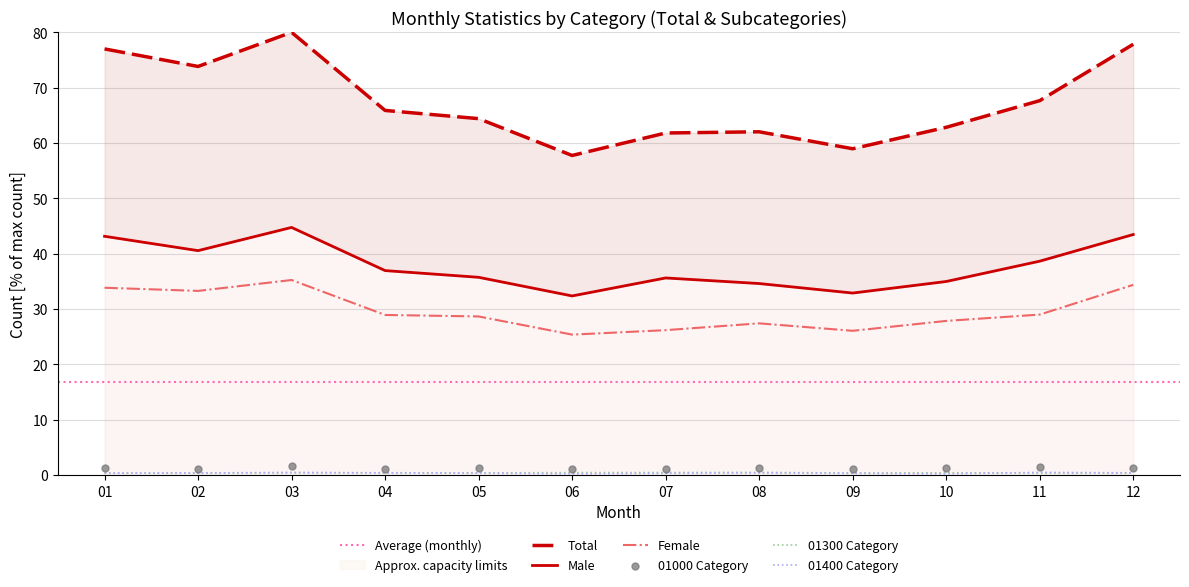

Which series has the largest total across all categories?

Total